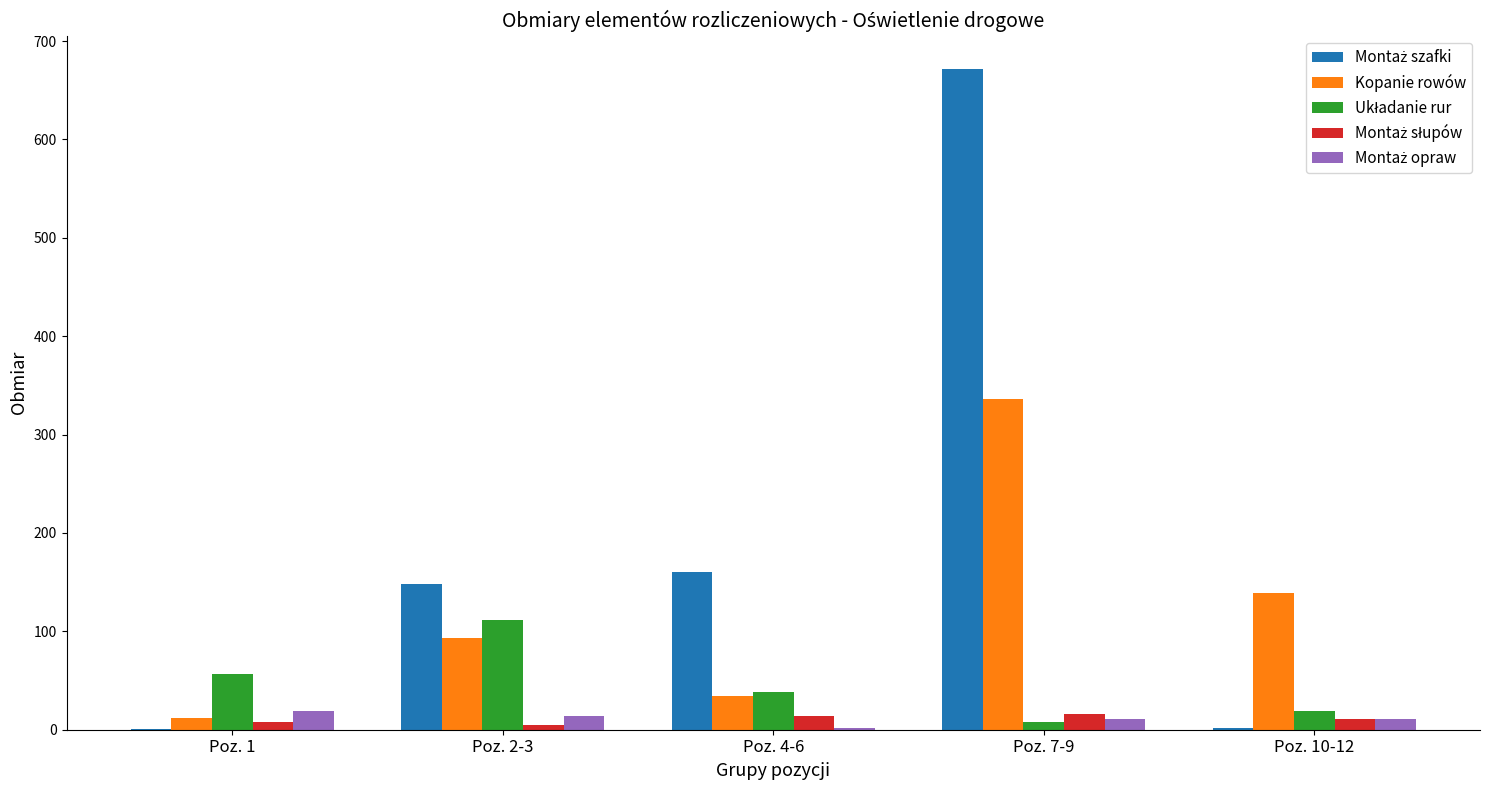

What is the sum of all Kopanie rowów values?

614.0